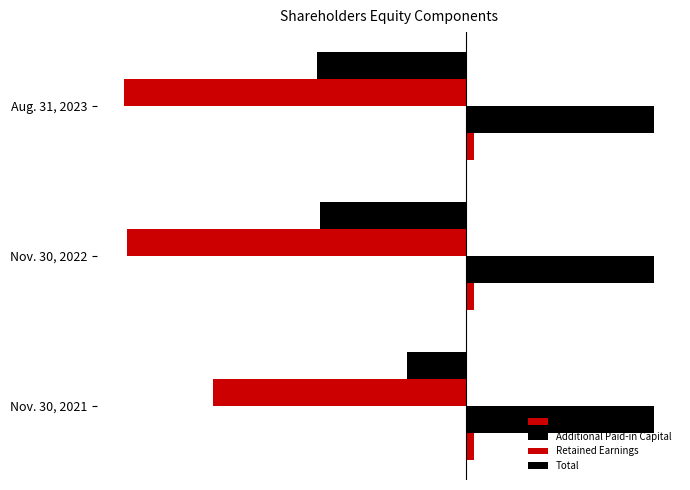

Which series has the widest spread of values?

Retained Earnings